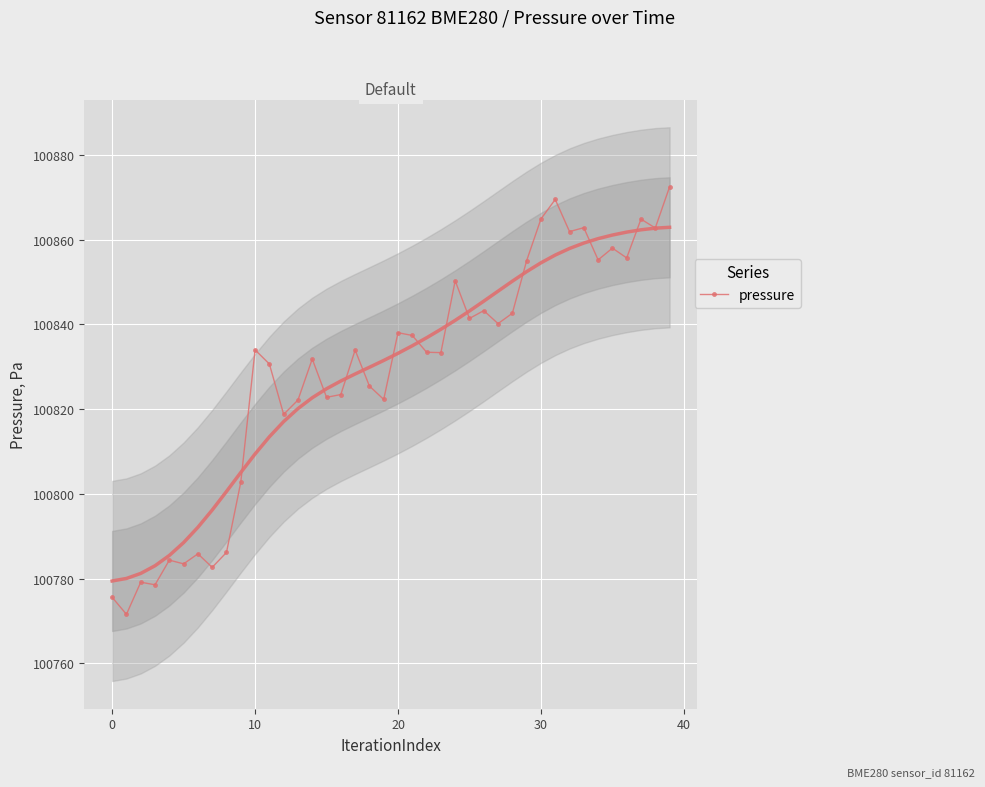

What is the highest value of the pressure series?

100872.4